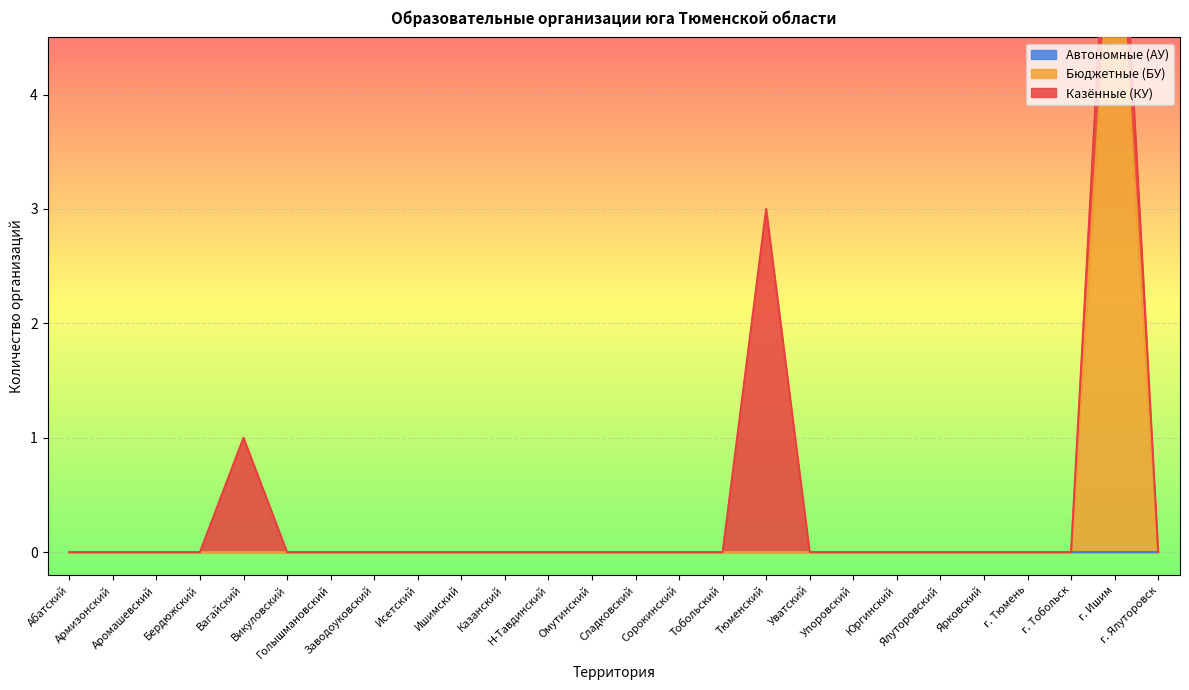

At how many categories does at least one series exceed 0?

3